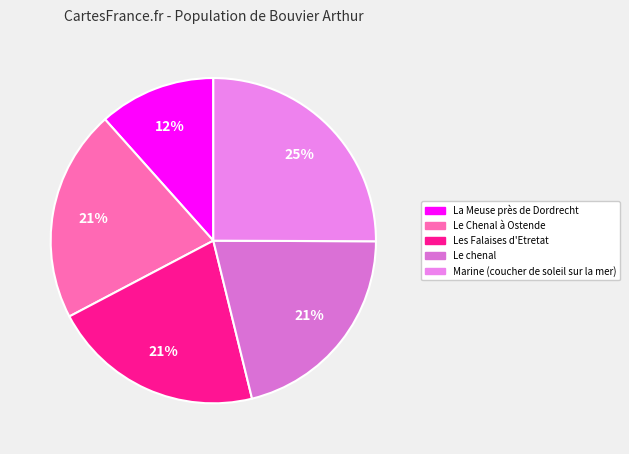

Is it true that Le chenal is 13% of the pie?

False